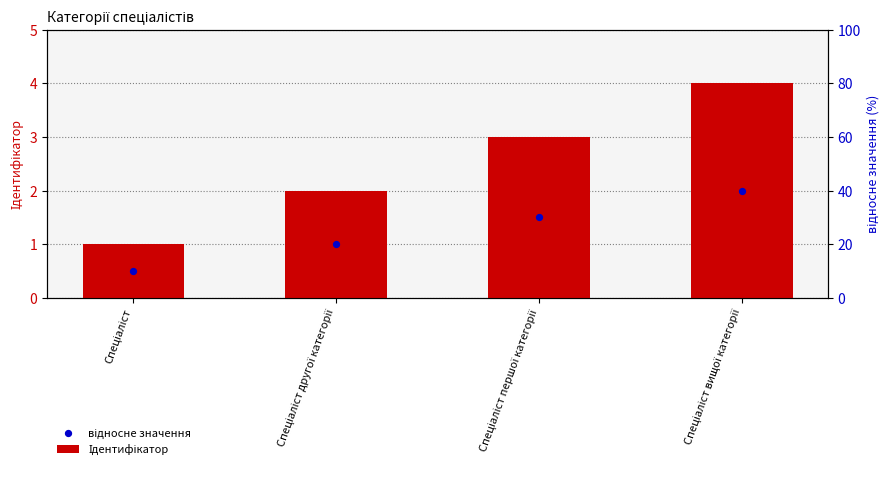

What is the total value across all series at Спеціаліст другої категорії?

3.0